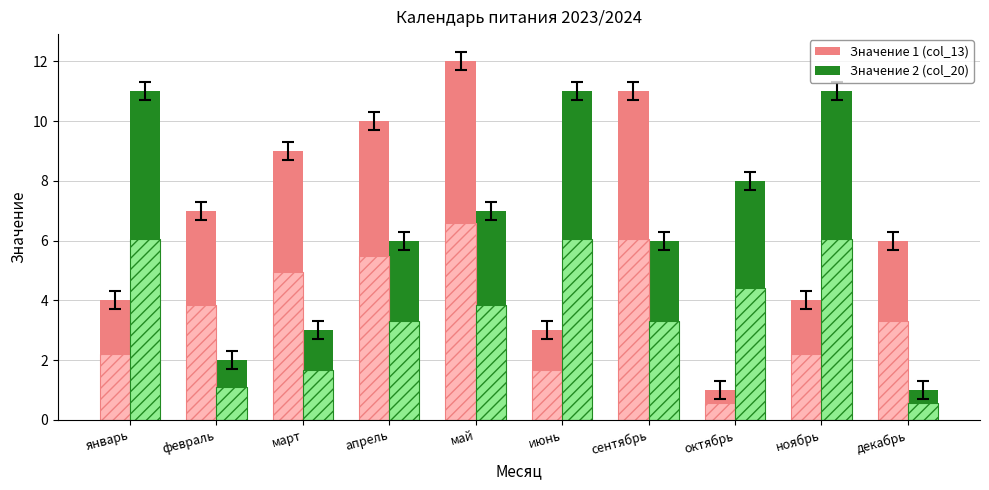

How many bars are there in each group?

4